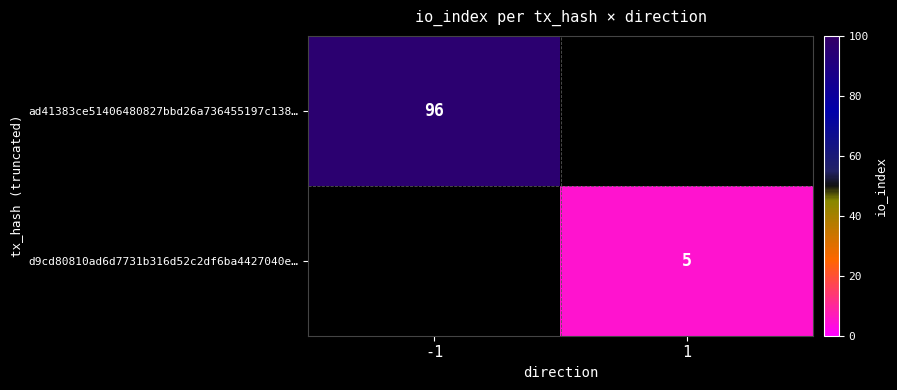

Is it true that ad41383ce51406480827bbd26a736455197c138… equals 65 at -1?

False